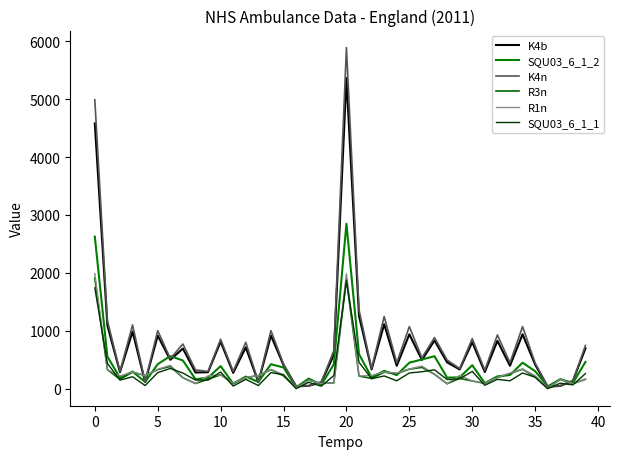

Is this an area chart (filled region under the line)?

No